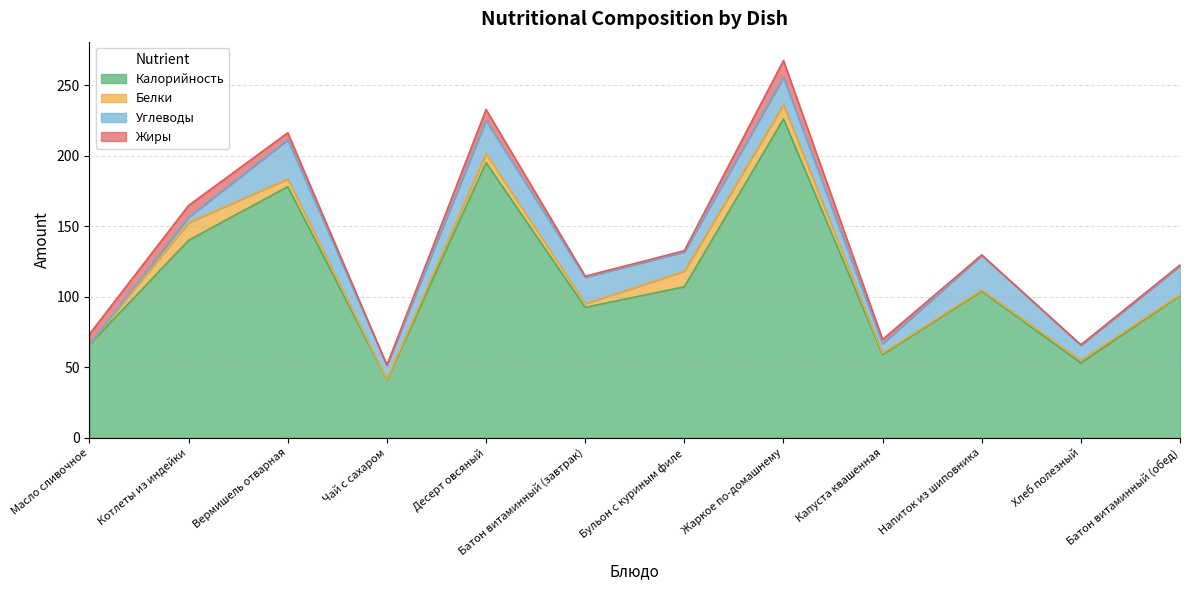

Which series has the largest total across all categories?

Калорийность